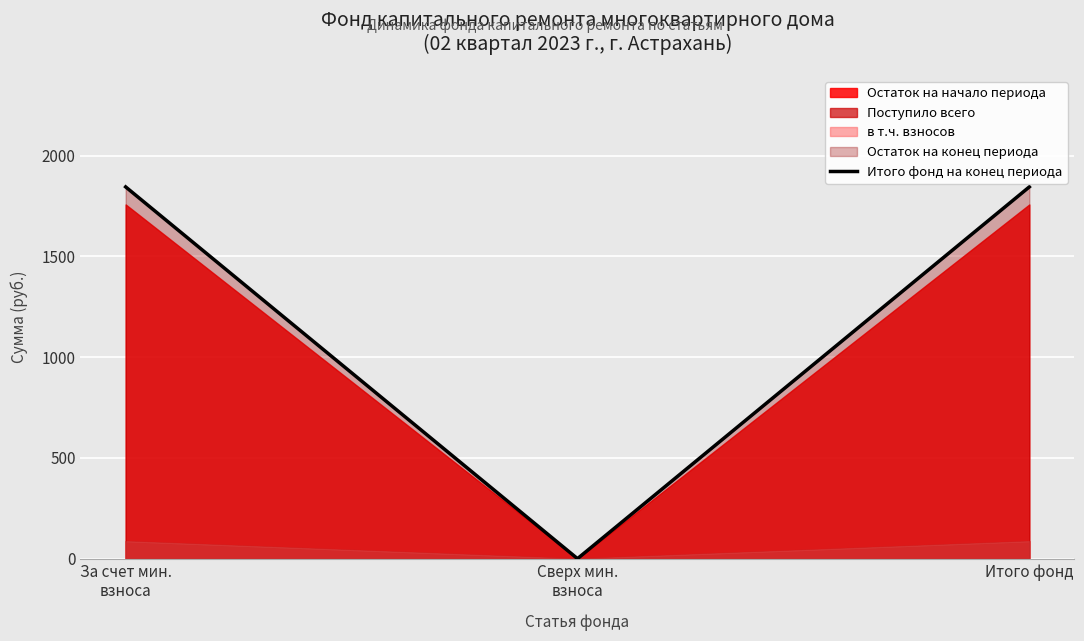

Where is the data nearest to the value 922?

Сверх мин.
взноса